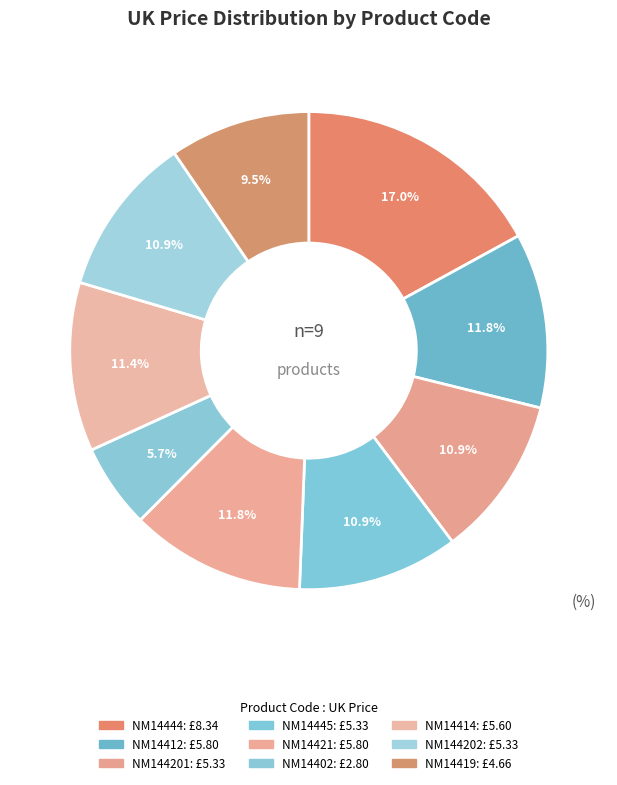

Count the number of slices in the pie.

9